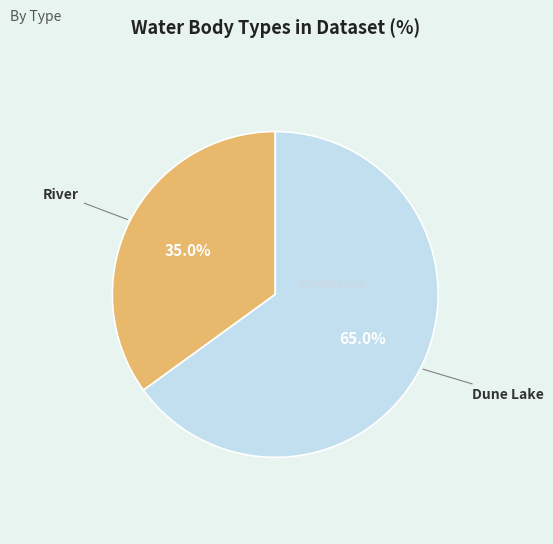

True or false: Dune Lake accounts for 65% of the total.

True